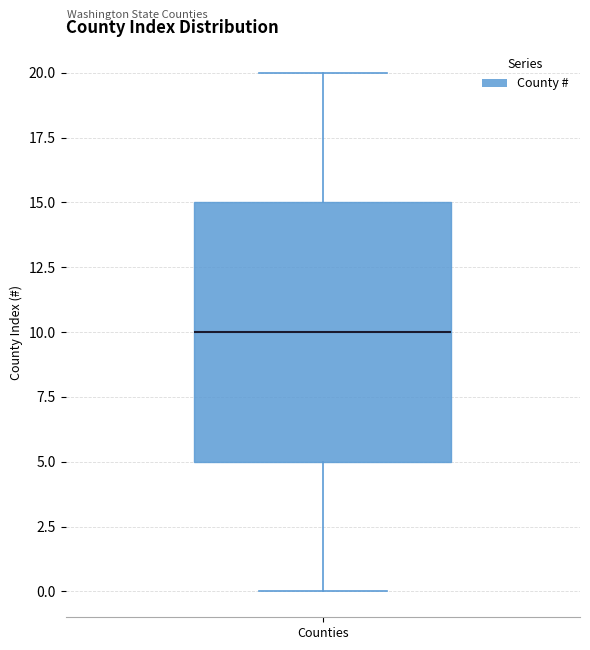

Transcribe this box plot: give where the median line is, the range the box spans, and where the two whiskers end, as read against the y-axis. The values are not printed on the chart, so give them approximately, as read against the axis.

median 10, box 5 to 15, whiskers 0 to 20